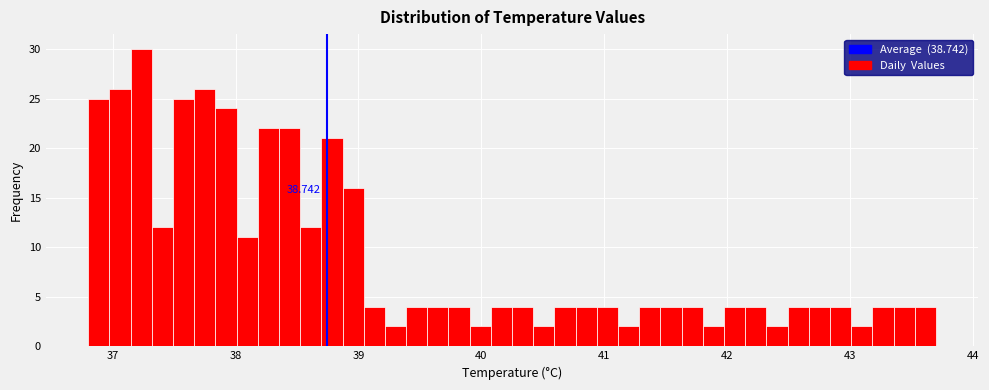

Read against the x-axis, roughly where is the centre of the tallest bar?

37.2